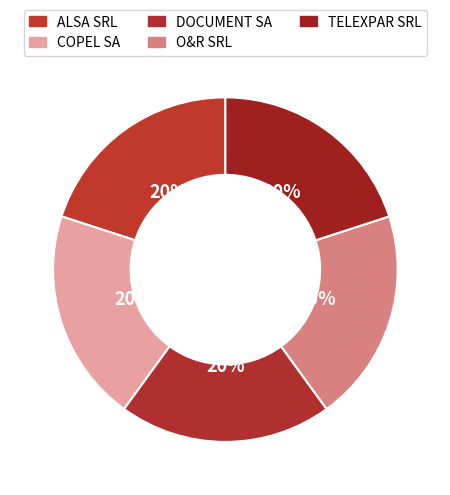

To the nearest percent, what percentage of the pie is O&R SRL?

20%